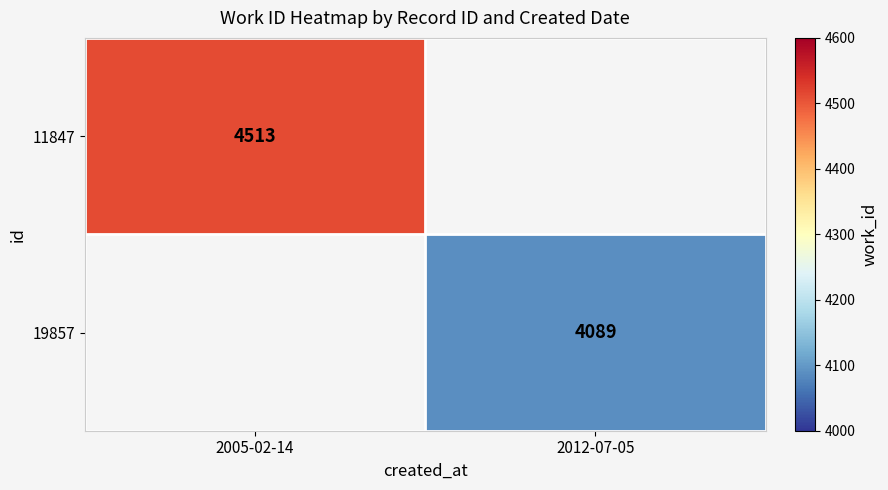

True or false: 19857 has a value of 4089 at 2012-07-05.

True